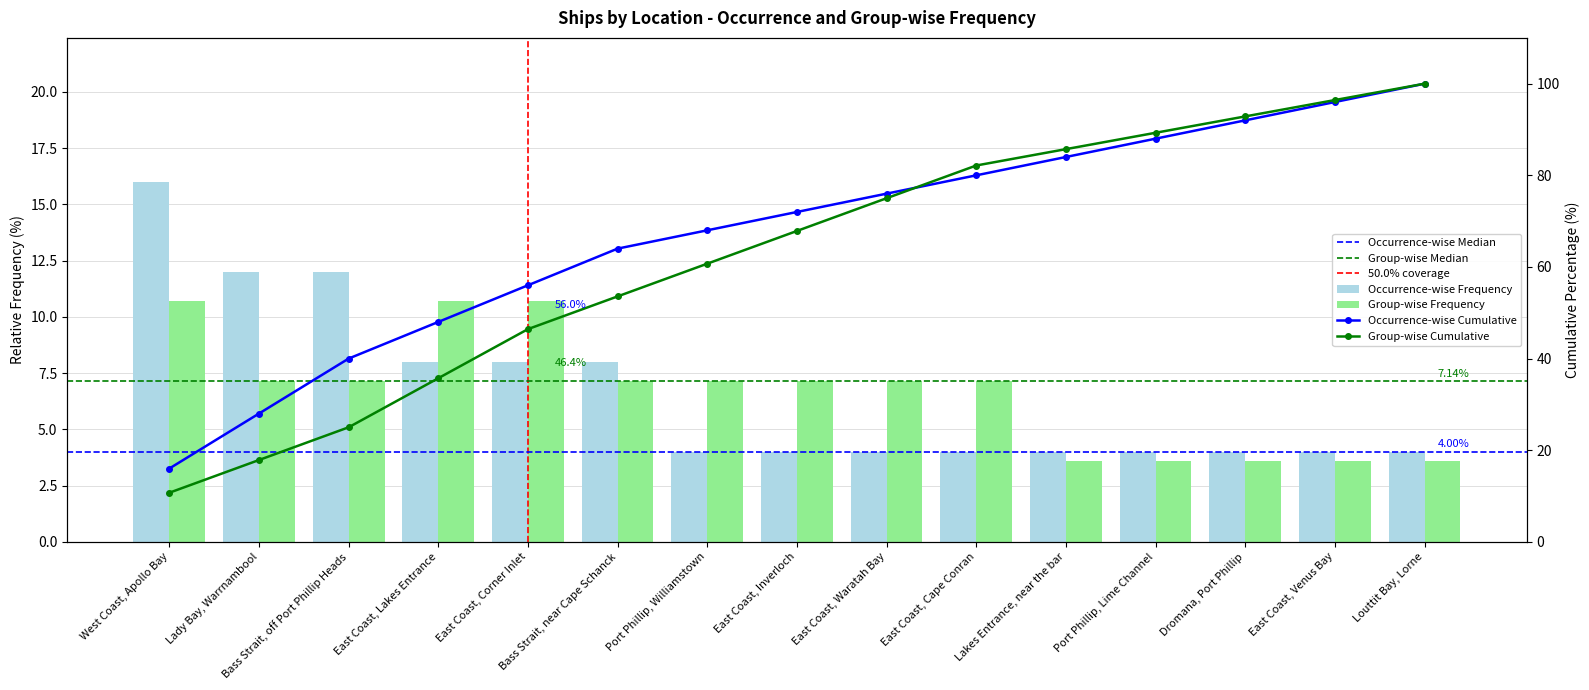

The value of Group-wise Frequency at East Coast, Cape Conran is 7.1. True or false?

True